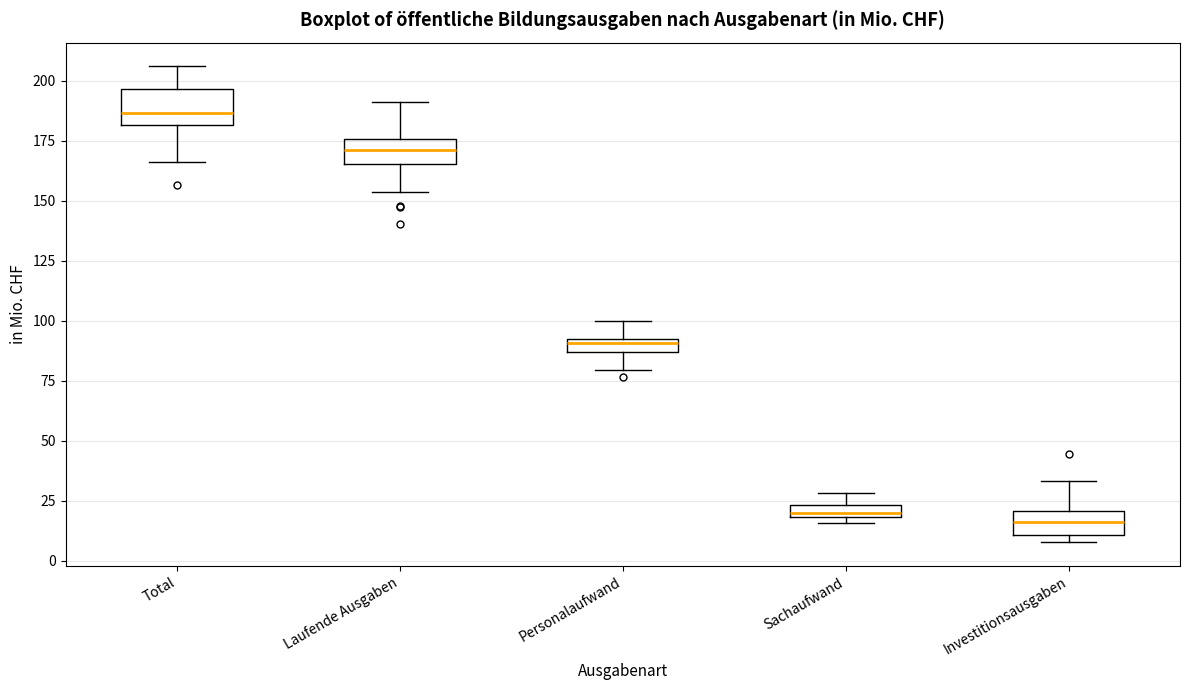

Which box has the highest median line?

Total